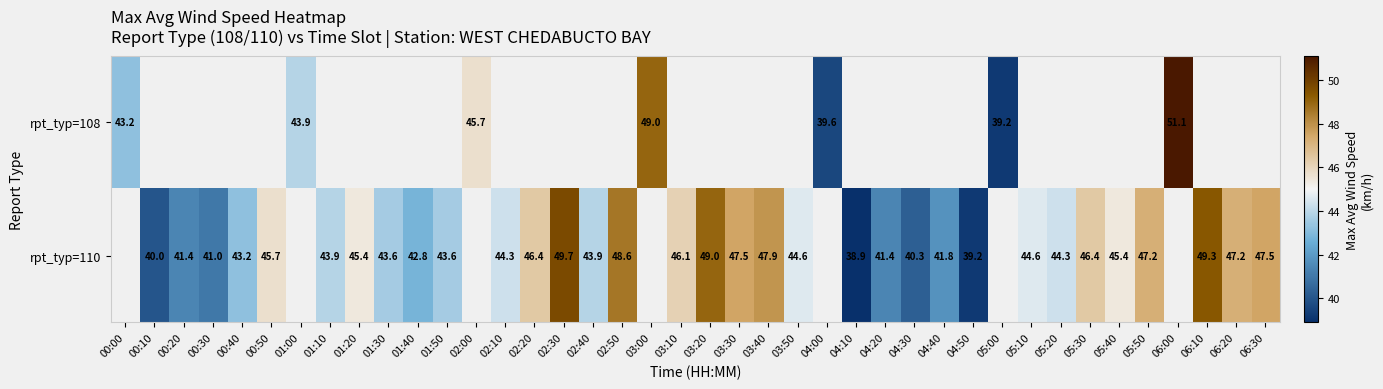

True or false: rpt_typ=110 has a value of 47.5 at 06:30.

True